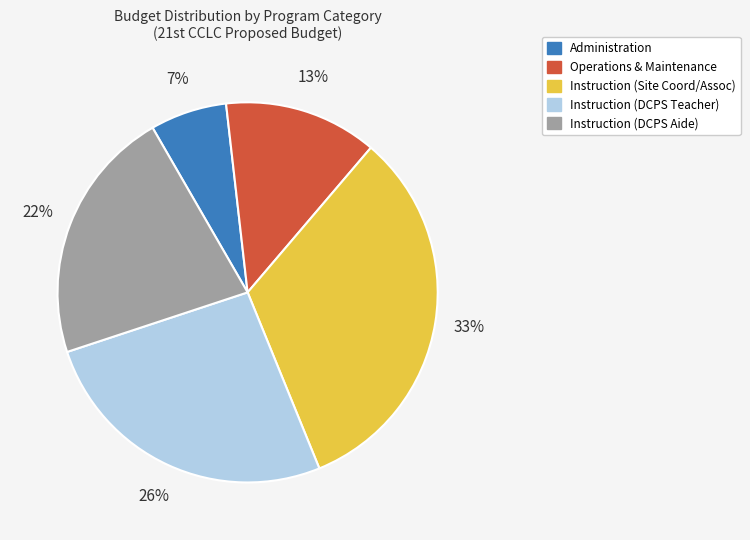

Is there a majority slice in this chart?

No